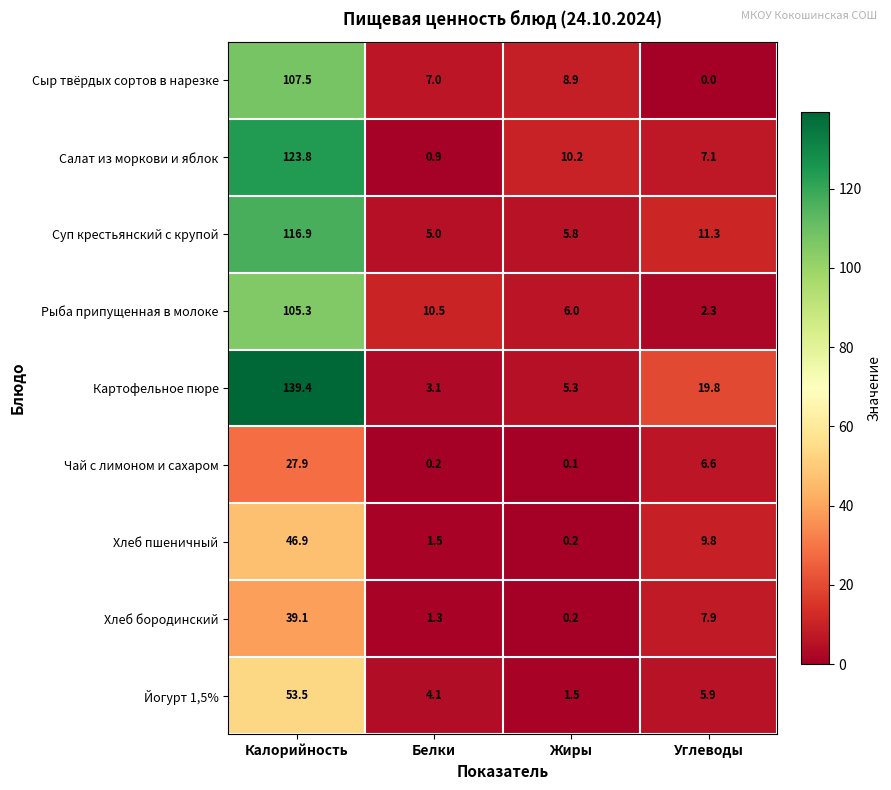

At which category is the sum across all series the highest?

Калорийность